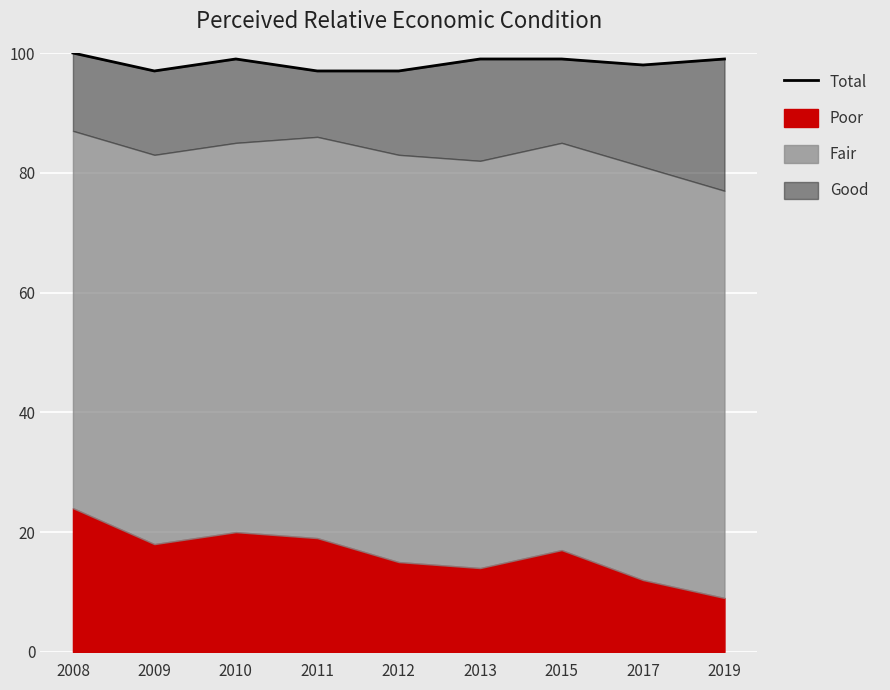

True or false: the data has more than 0 interior local peaks.

True